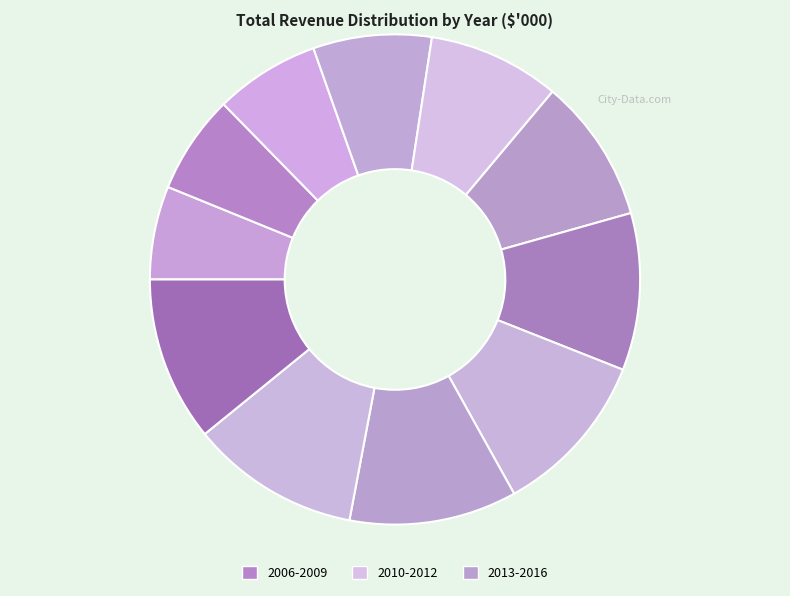

How many segments does this pie chart have?

11